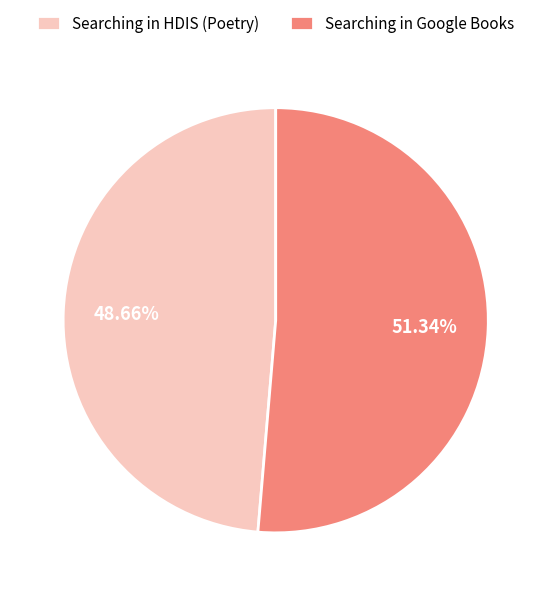

Between Searching in Google Books and Searching in HDIS (Poetry), which is larger?

Searching in Google Books